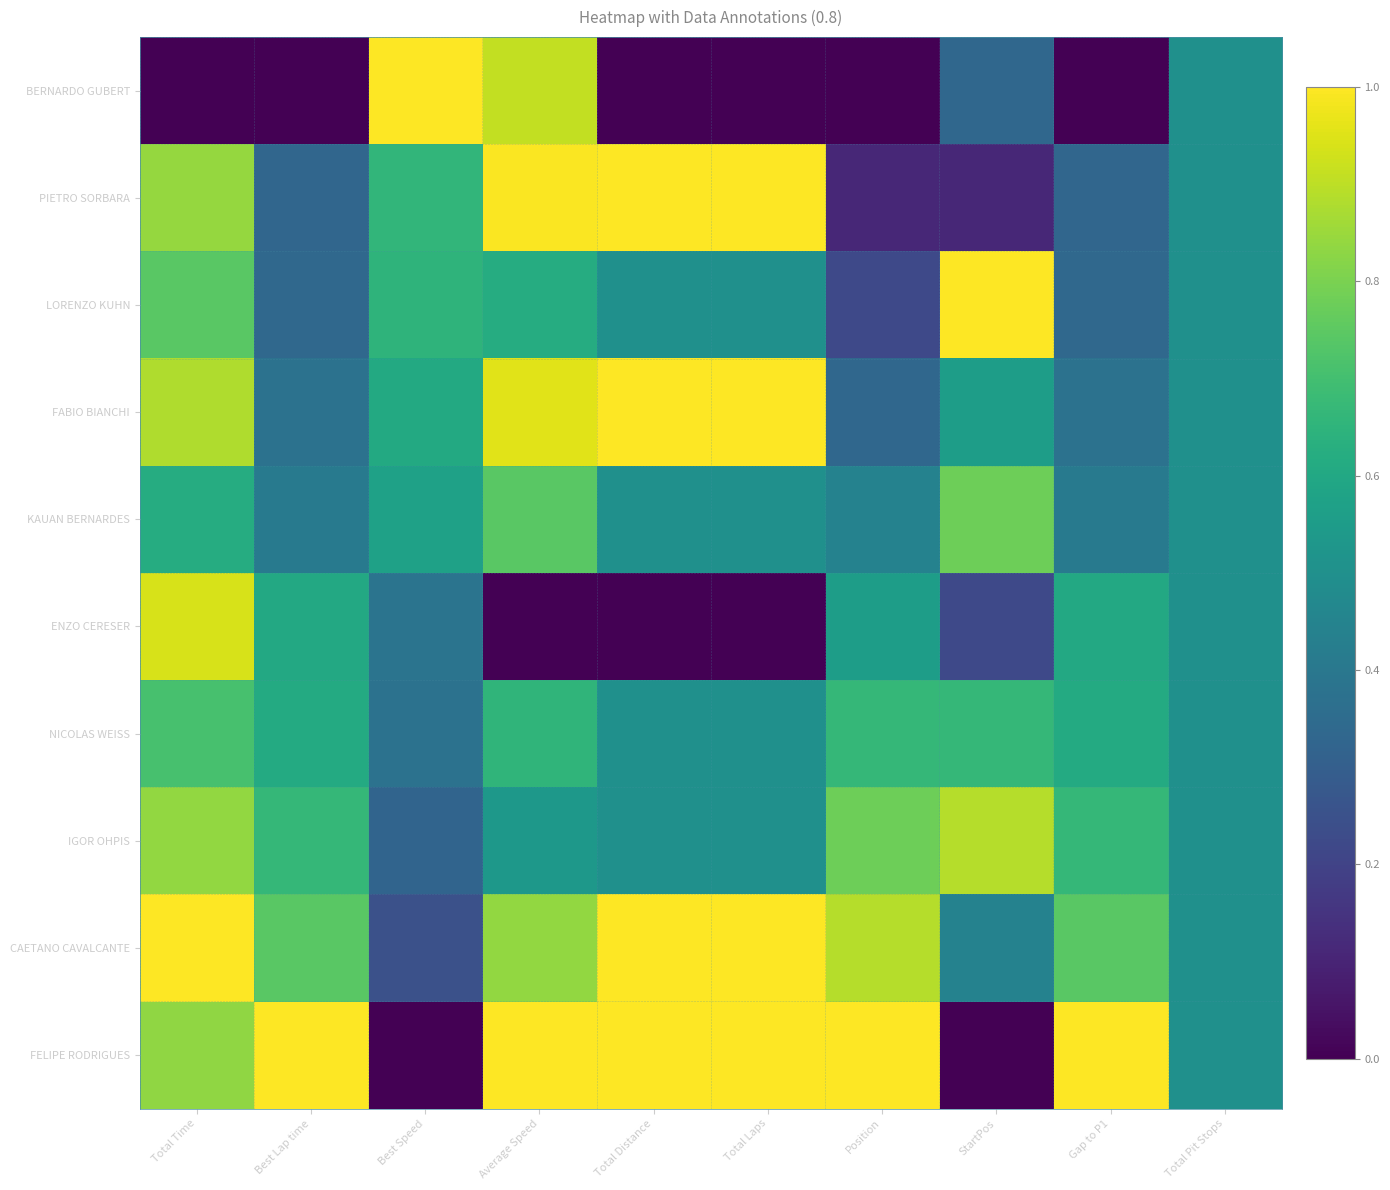

Reading left to right, transcribe all the data shown in this chart.

BERNARDO GUBERT: Total Time=0.0	Best Lap time=0.0	Best Speed=1.0	Average Speed=0.9	Total Distance=0.0	Total Laps=0.0	Position=0.0	StartPos=0.3	Gap to P1=0.0	Total Pit Stops=0.5
PIETRO SORBARA: Total Time=0.8	Best Lap time=0.3	Best Speed=0.7	Average Speed=1.0	Total Distance=1.0	Total Laps=1.0	Position=0.1	StartPos=0.1	Gap to P1=0.3	Total Pit Stops=0.5
LORENZO KUHN: Total Time=0.7	Best Lap time=0.3	Best Speed=0.7	Average Speed=0.6	Total Distance=0.5	Total Laps=0.5	Position=0.2	StartPos=1.0	Gap to P1=0.3	Total Pit Stops=0.5
FABIO BIANCHI: Total Time=0.9	Best Lap time=0.4	Best Speed=0.6	Average Speed=1.0	Total Distance=1.0	Total Laps=1.0	Position=0.3	StartPos=0.6	Gap to P1=0.4	Total Pit Stops=0.5
KAUAN BERNARDES: Total Time=0.6	Best Lap time=0.4	Best Speed=0.6	Average Speed=0.7	Total Distance=0.5	Total Laps=0.5	Position=0.4	StartPos=0.8	Gap to P1=0.4	Total Pit Stops=0.5
ENZO CERESER: Total Time=0.9	Best Lap time=0.6	Best Speed=0.4	Average Speed=0.0	Total Distance=0.0	Total Laps=0.0	Position=0.6	StartPos=0.2	Gap to P1=0.6	Total Pit Stops=0.5
NICOLAS WEISS: Total Time=0.7	Best Lap time=0.6	Best Speed=0.4	Average Speed=0.7	Total Distance=0.5	Total Laps=0.5	Position=0.7	StartPos=0.7	Gap to P1=0.6	Total Pit Stops=0.5
IGOR OHPIS: Total Time=0.8	Best Lap time=0.7	Best Speed=0.3	Average Speed=0.5	Total Distance=0.5	Total Laps=0.5	Position=0.8	StartPos=0.9	Gap to P1=0.7	Total Pit Stops=0.5
CAETANO CAVALCANTE: Total Time=1.0	Best Lap time=0.7	Best Speed=0.2	Average Speed=0.8	Total Distance=1.0	Total Laps=1.0	Position=0.9	StartPos=0.4	Gap to P1=0.7	Total Pit Stops=0.5
FELIPE RODRIGUES: Total Time=0.8	Best Lap time=1.0	Best Speed=0.0	Average Speed=1.0	Total Distance=1.0	Total Laps=1.0	Position=1.0	StartPos=0.0	Gap to P1=1.0	Total Pit Stops=0.5